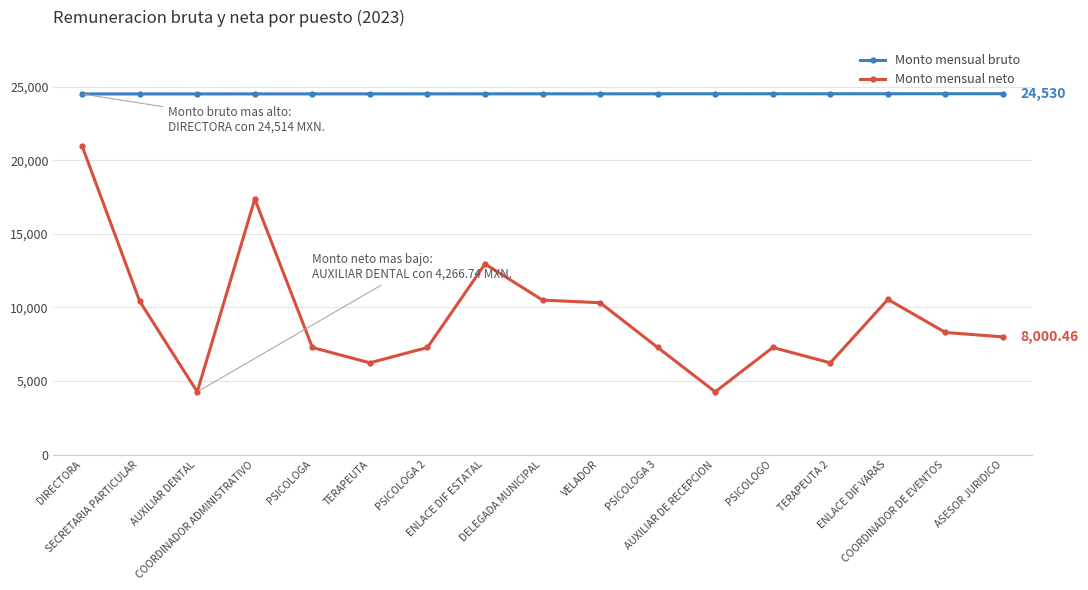

The Monto mensual bruto series shows 9560.6 at AUXILIAR DENTAL. True or false?

False